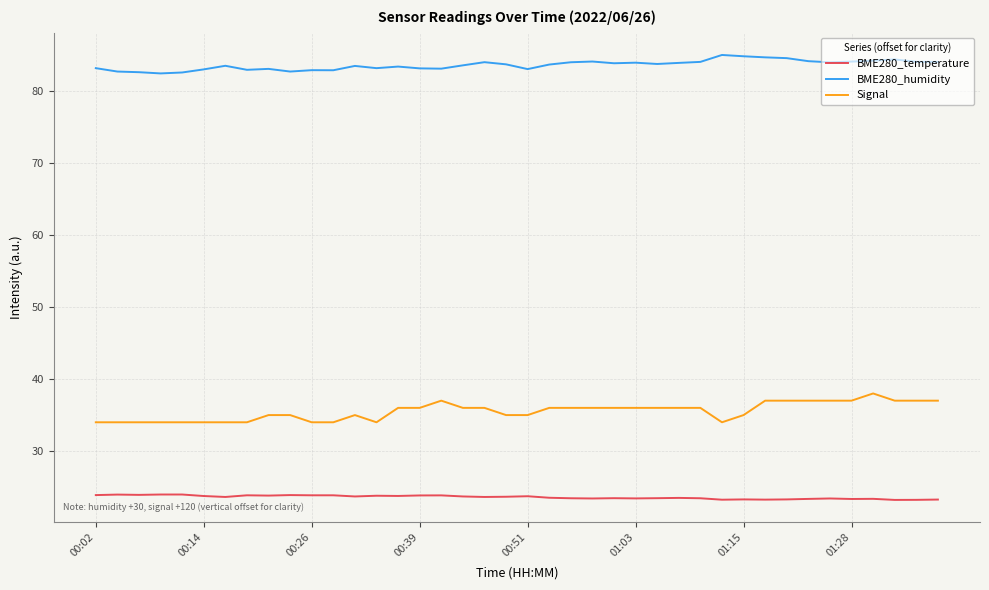

What is the sum of all Signal values?

1421.0